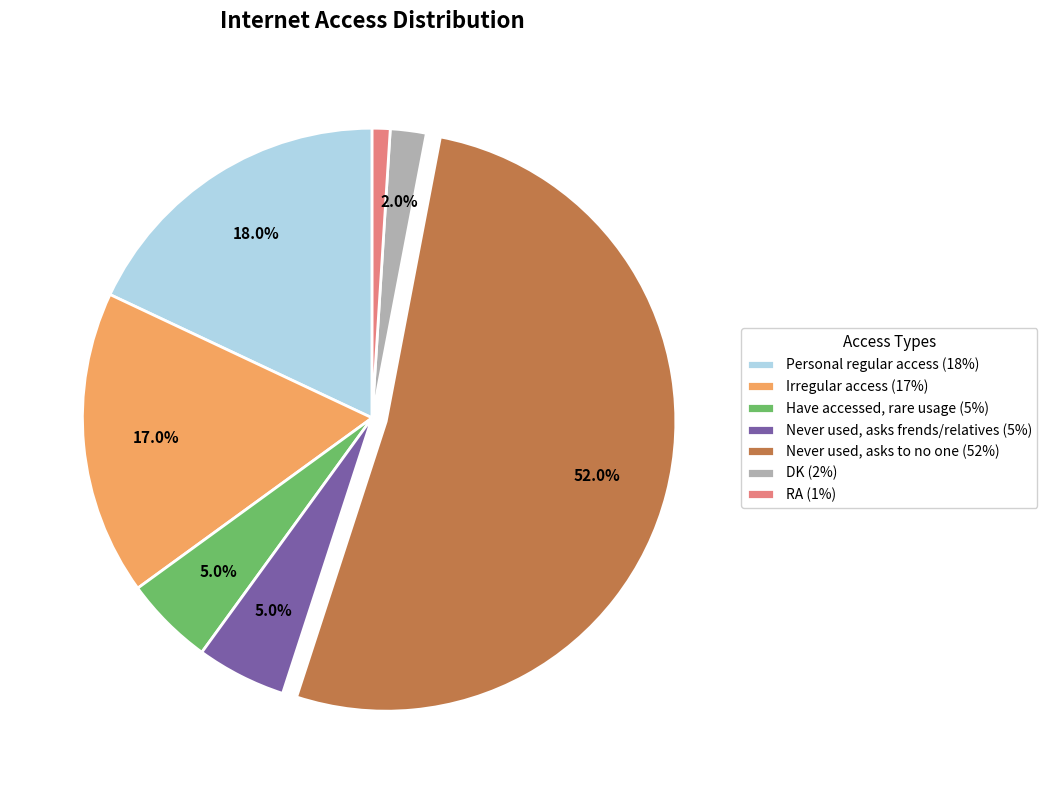

Is it true that Never used, asks to no one is 52% of the pie?

True